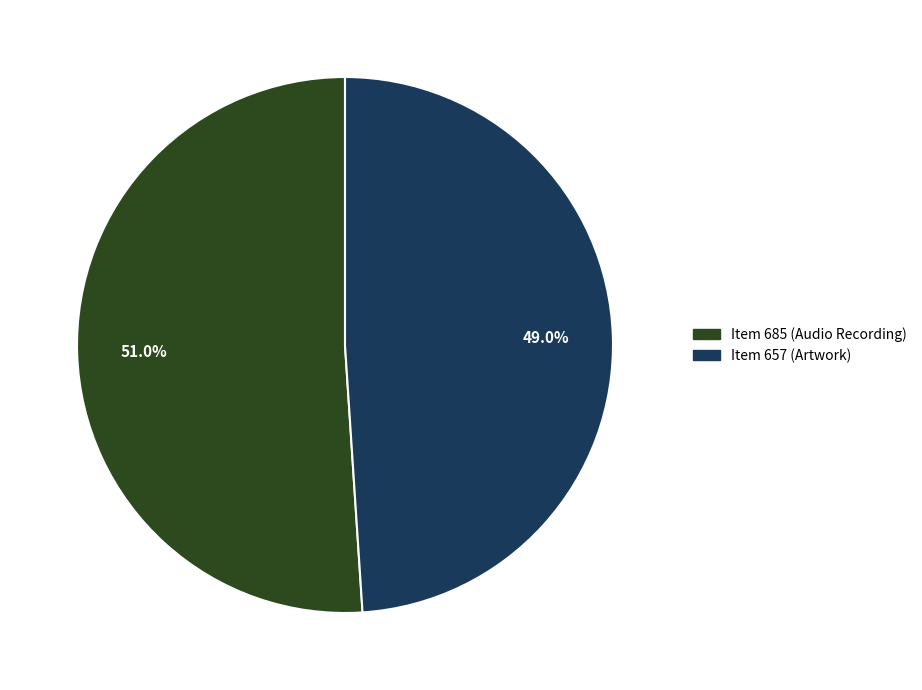

Does any single category account for the majority?

Yes